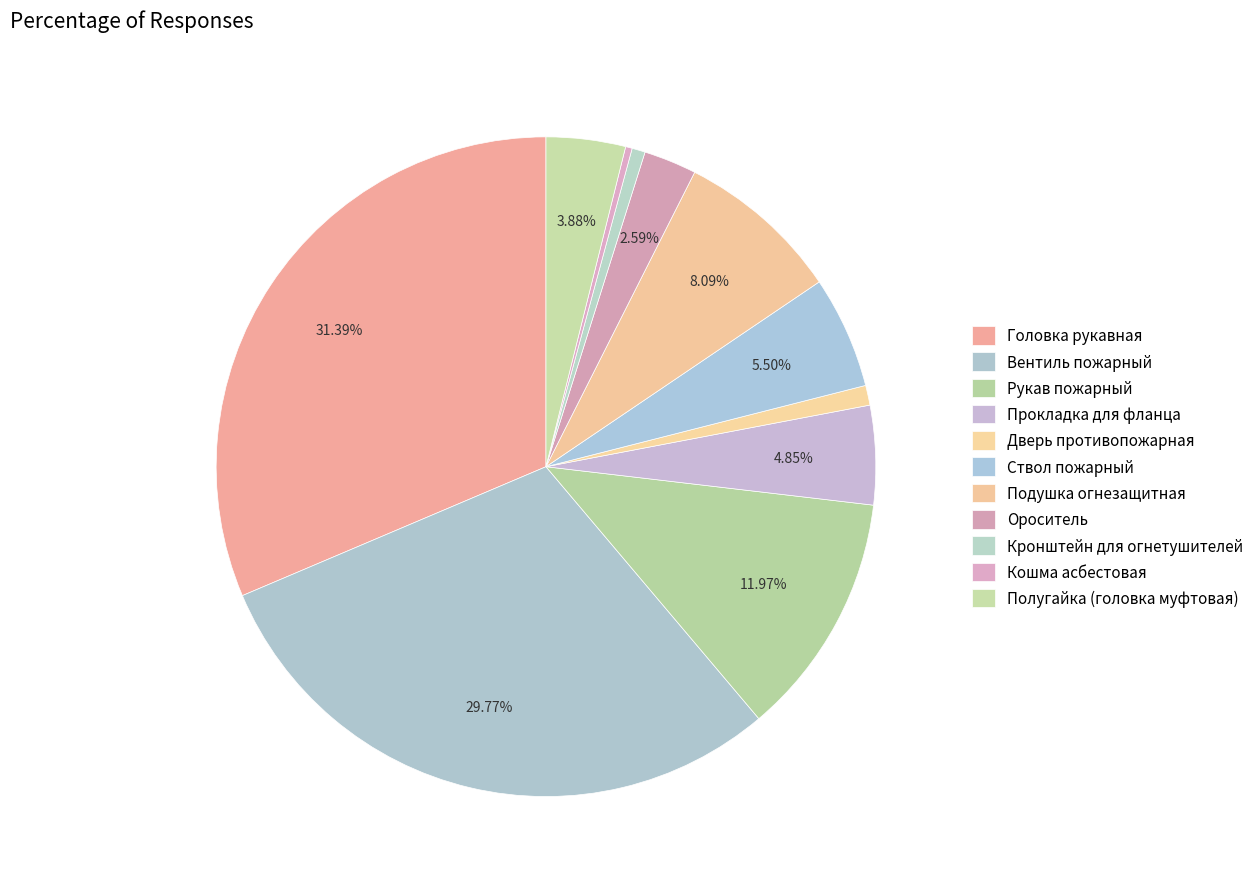

What is the smallest slice in the pie chart?

Кошма асбестовая